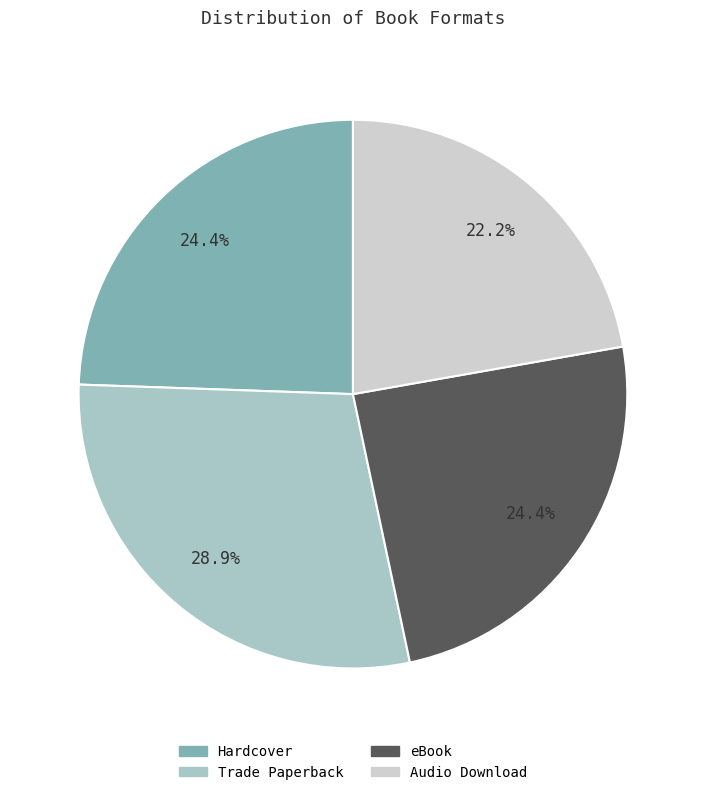

How many segments does this pie chart have?

4